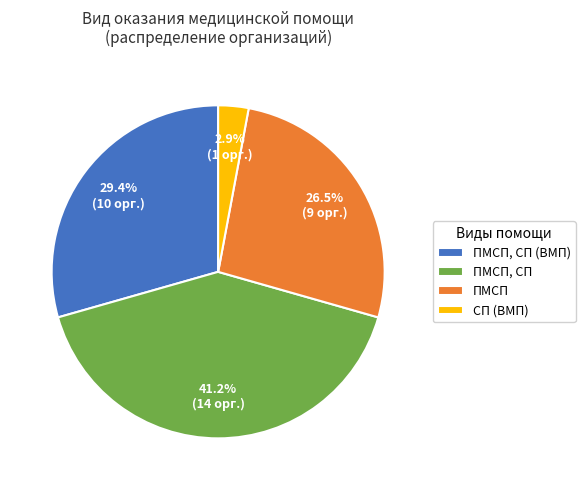

Which category has the smallest portion of the pie?

СП (ВМП)